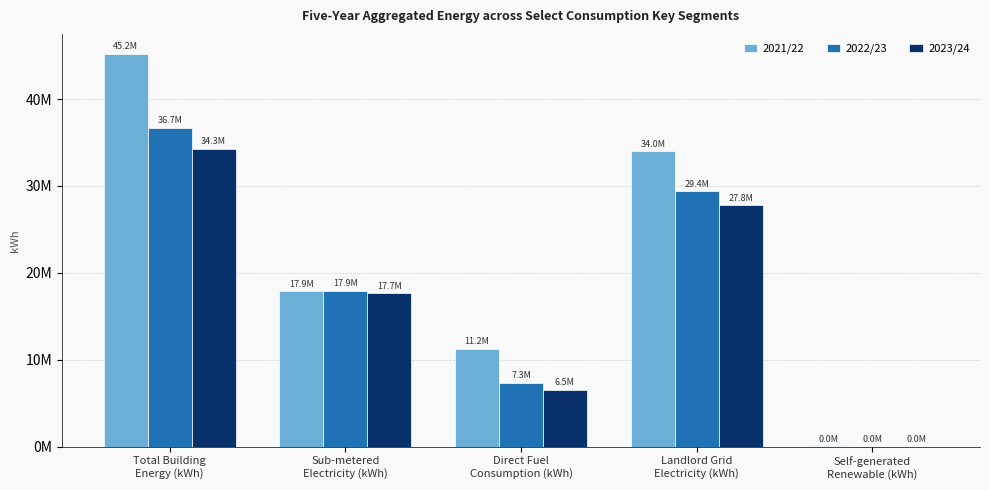

What is the value of the 2022/23 bar at the 4th from the left?

29401574.2